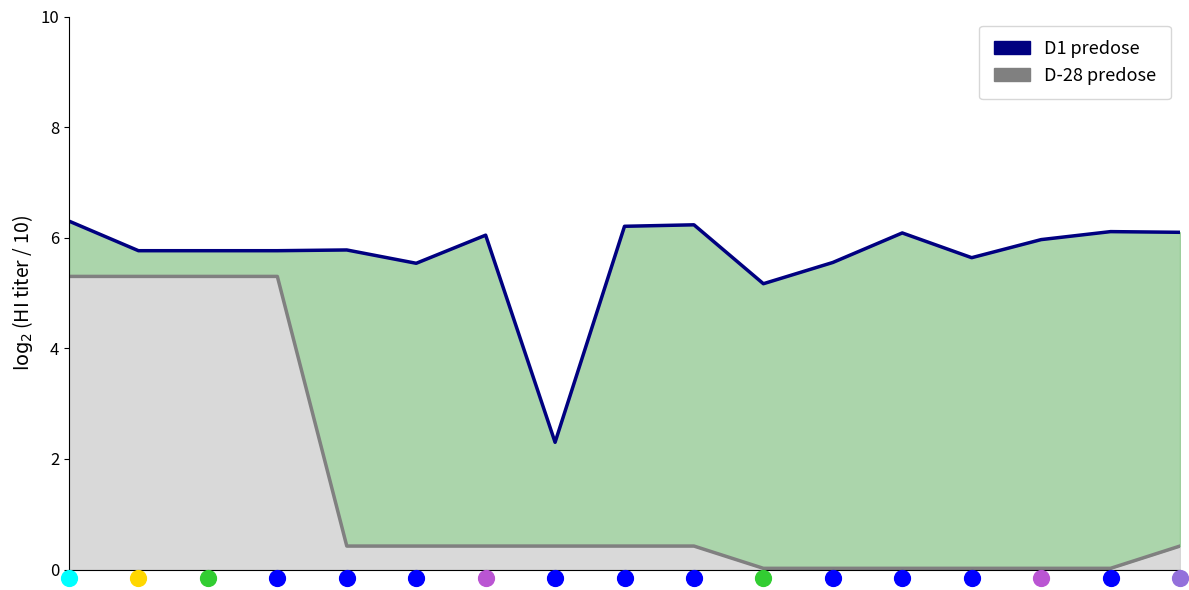

Which series reaches the minimum Y coordinate?

D-28 predose